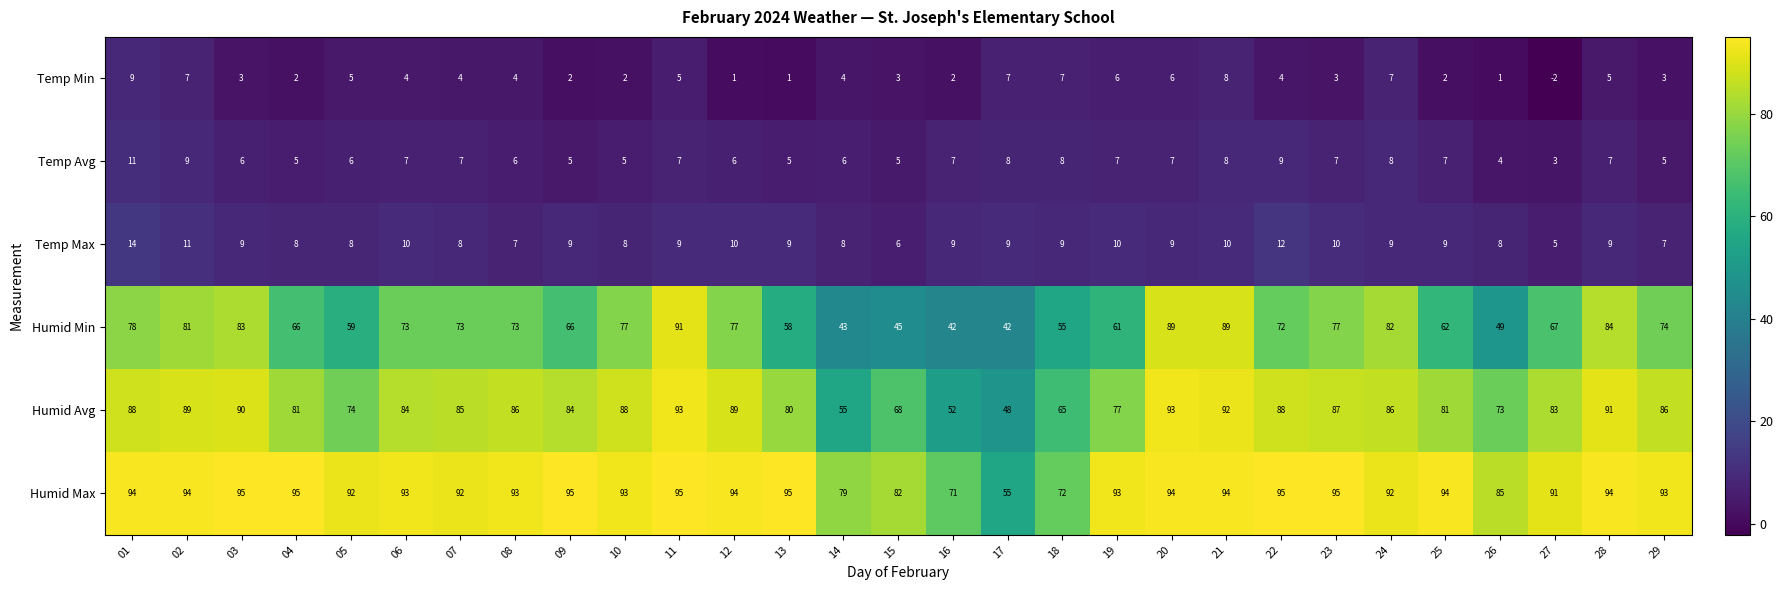

What is the maximum value shown in the chart?

95